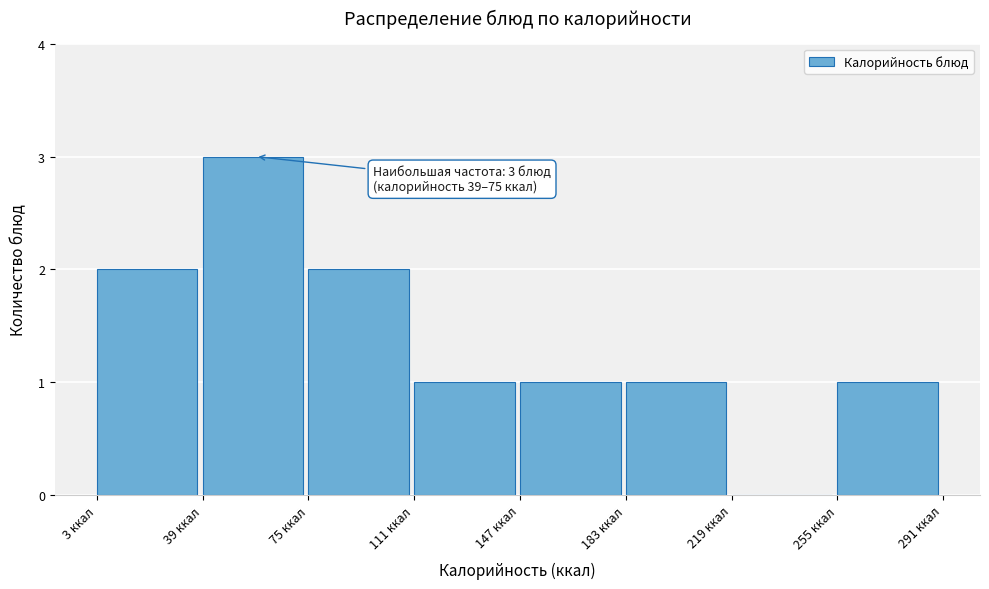

Which range on the x-axis has the tallest bar?

39 to 75